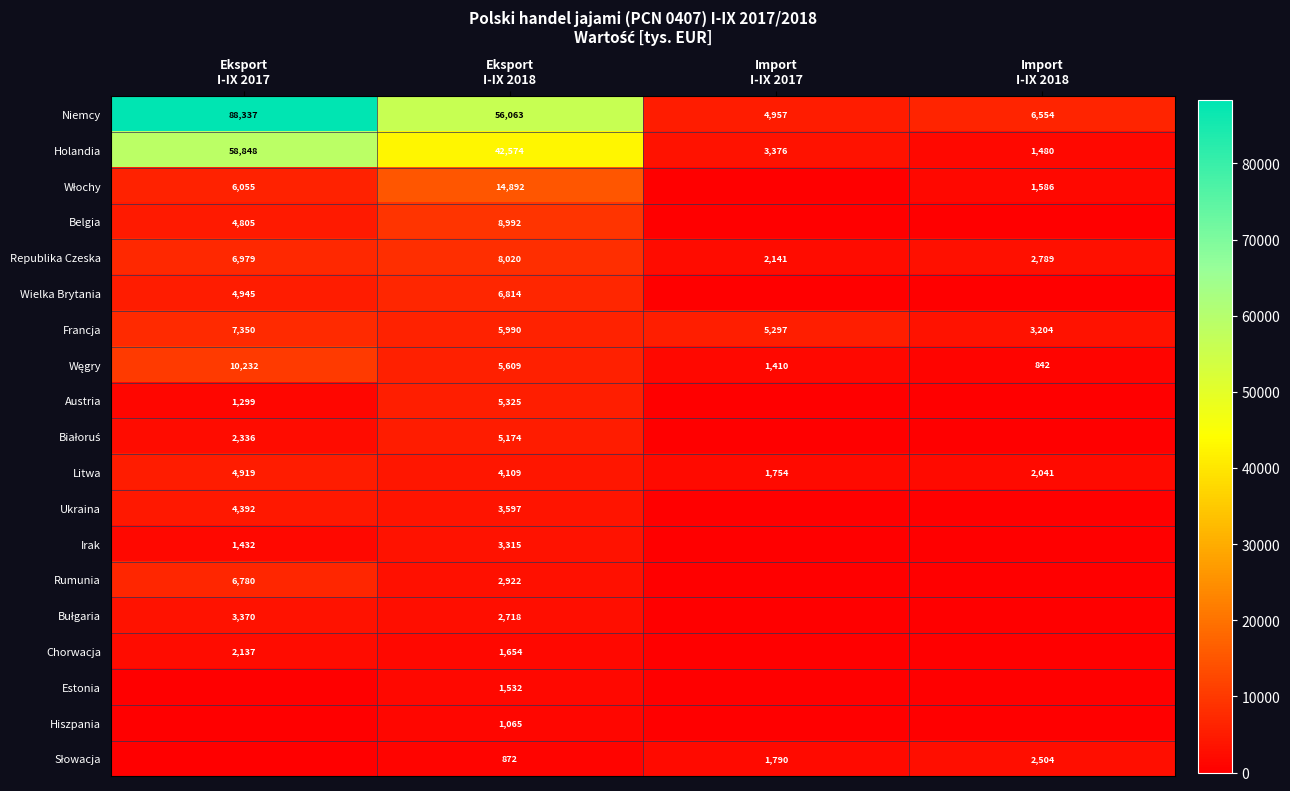

What is the highest value of the Republika Czeska series?

8020